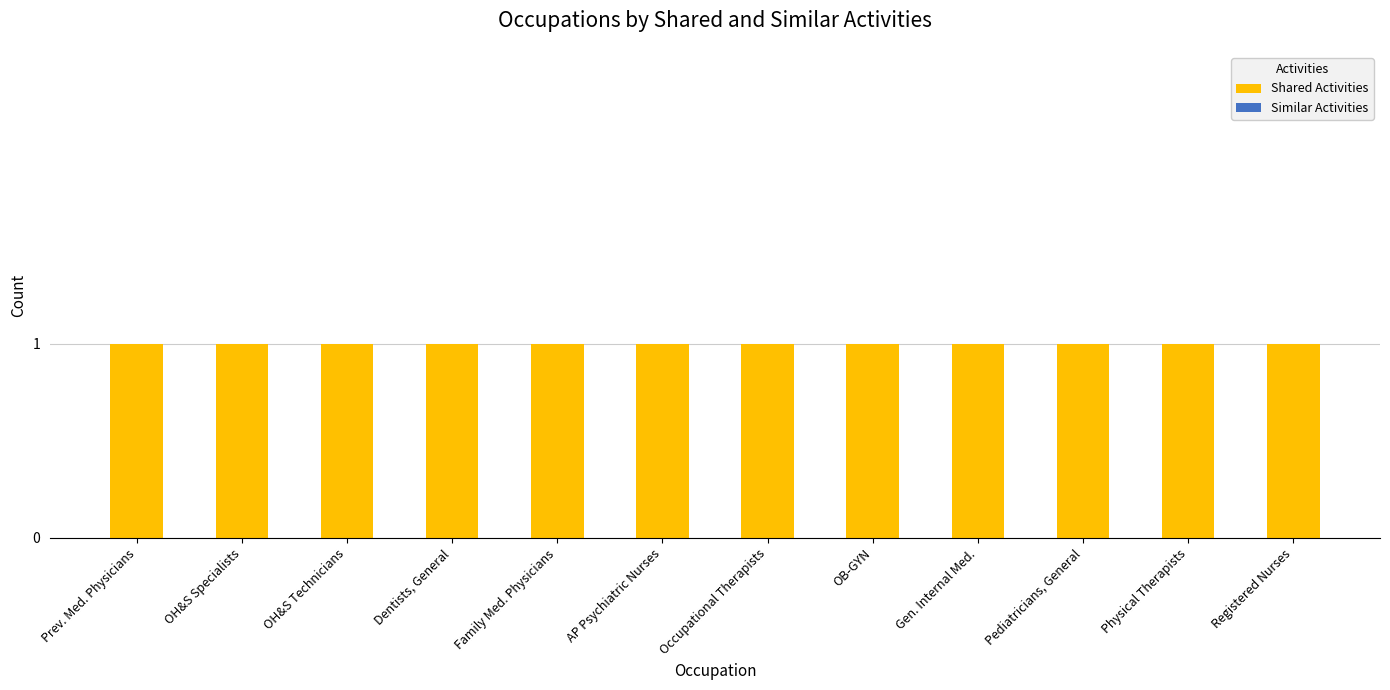

Which series has the largest total across all categories?

Shared Activities